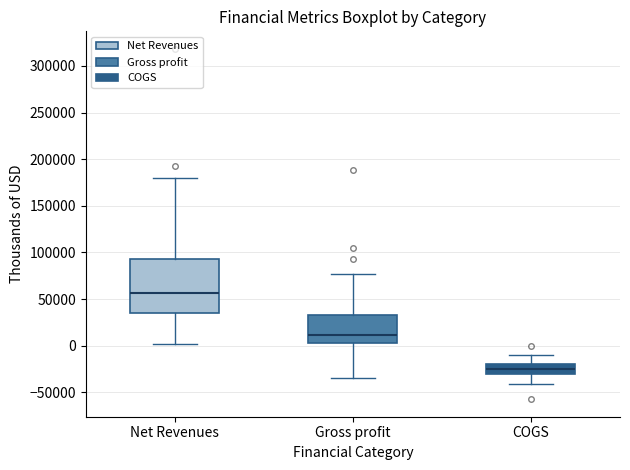

Where is the lower edge of the box for COGS on the y-axis? The values are not printed on the chart, so give them approximately, as read against the axis.

-30000